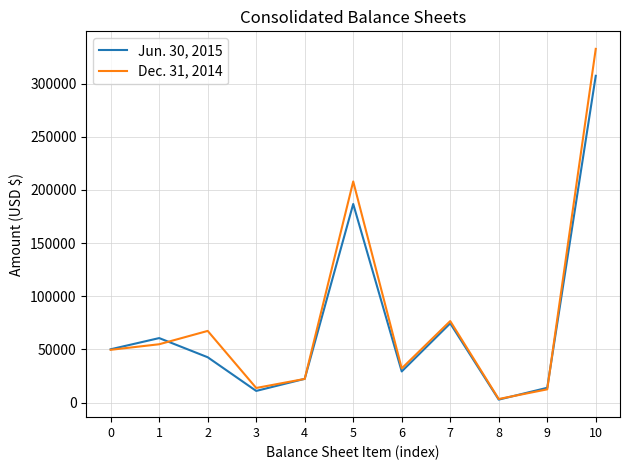

How many categories are shown in the chart?

11